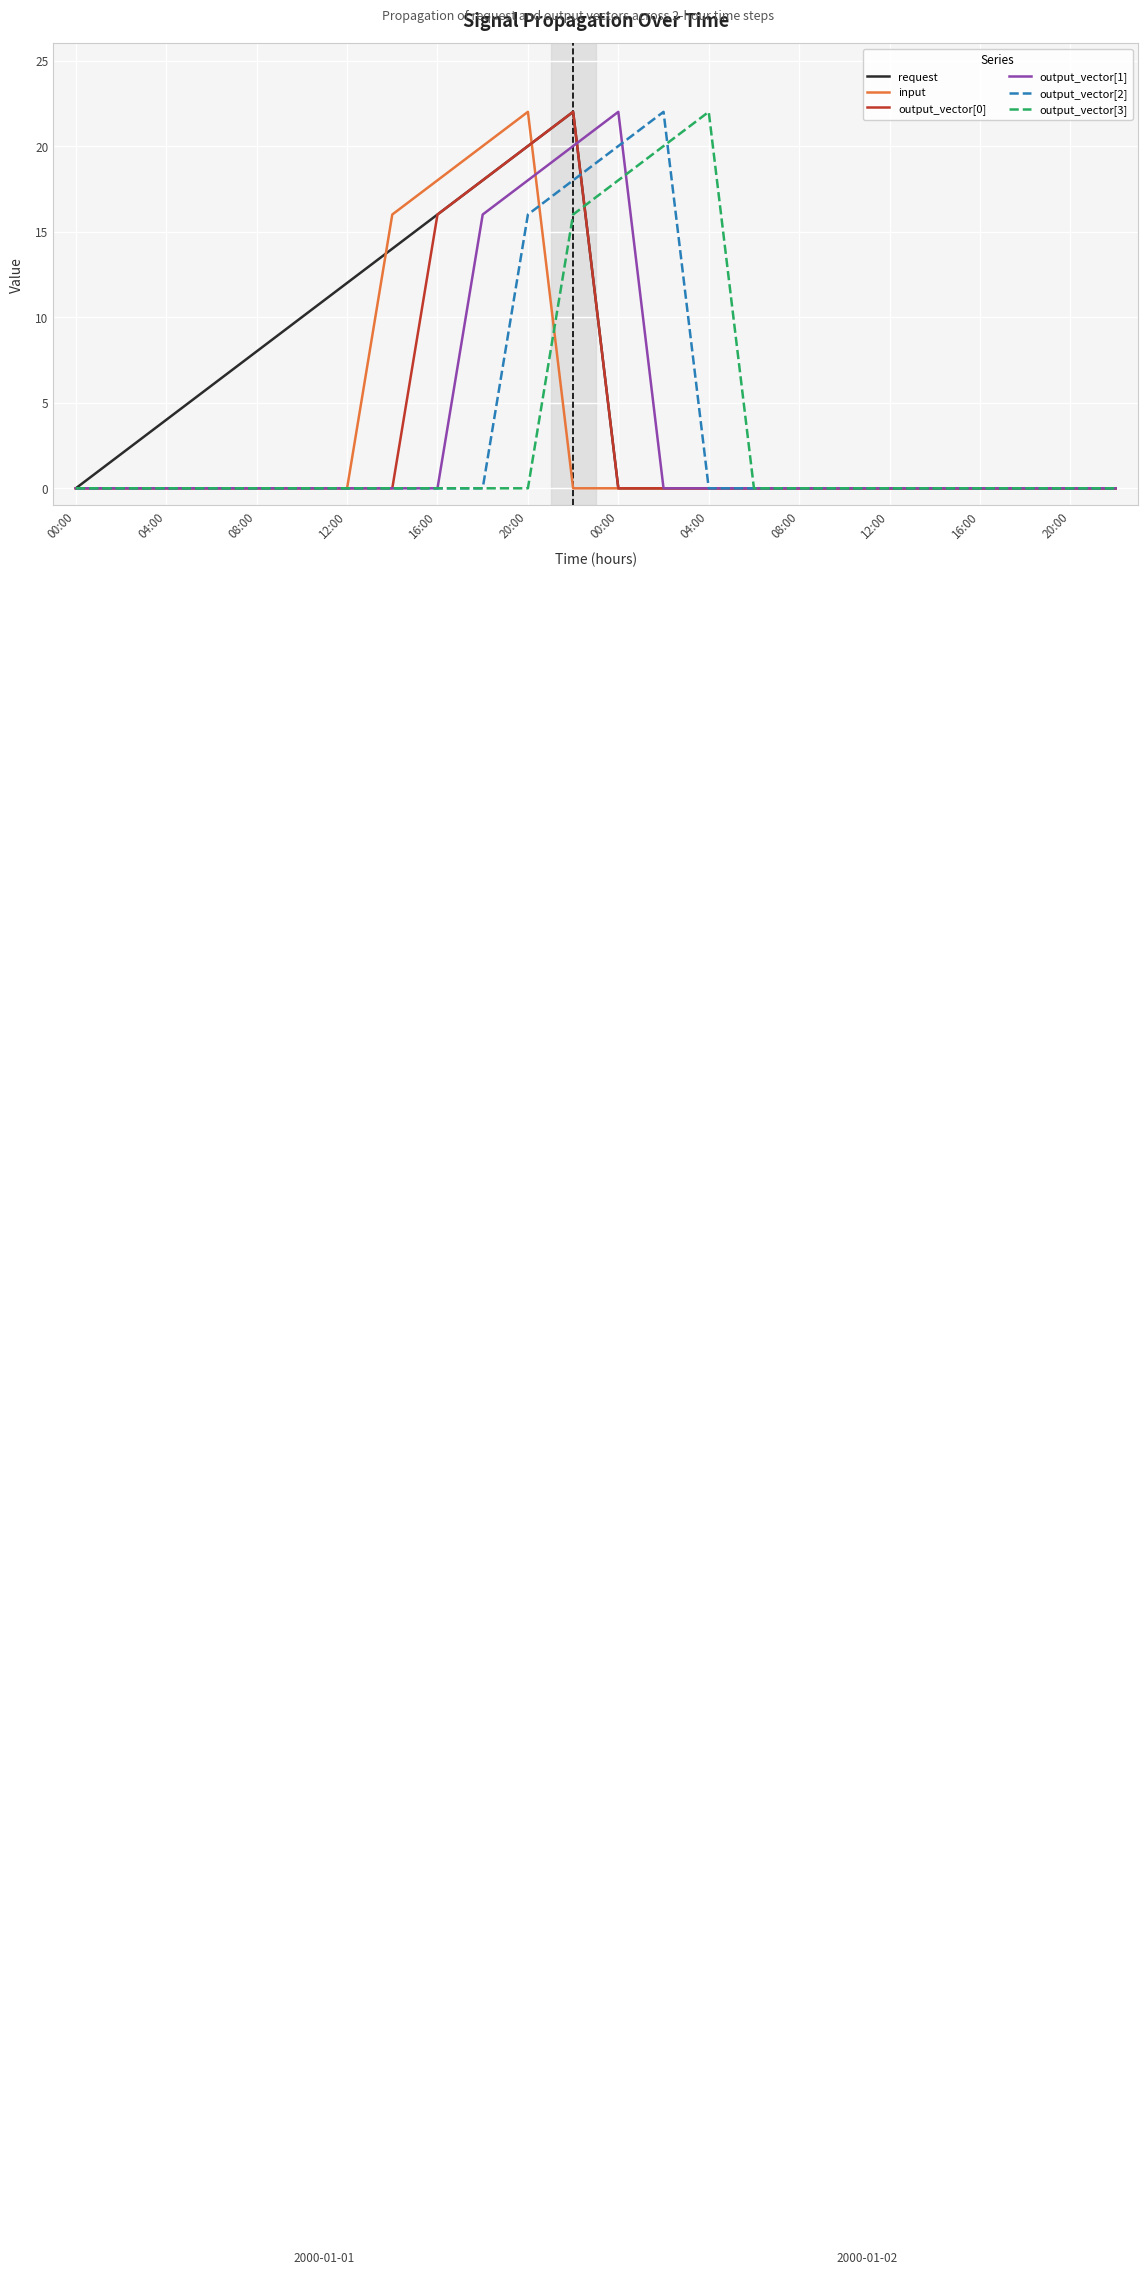

Which series has the largest total across all categories?

request